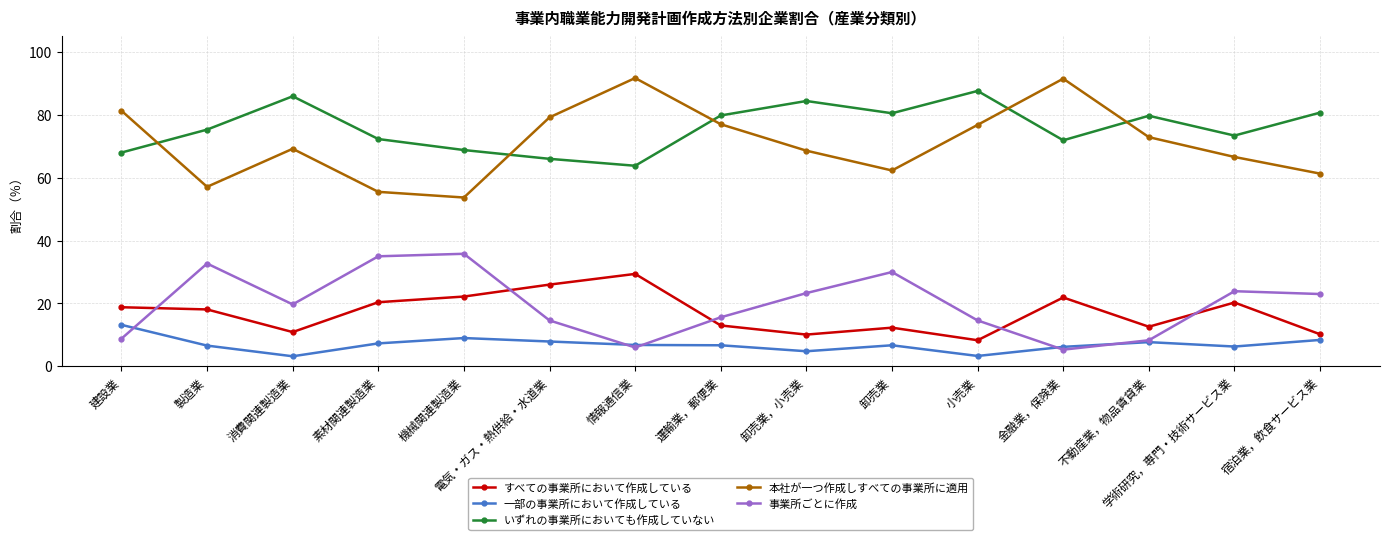

Does the chart display data point markers on the line(s)?

Yes